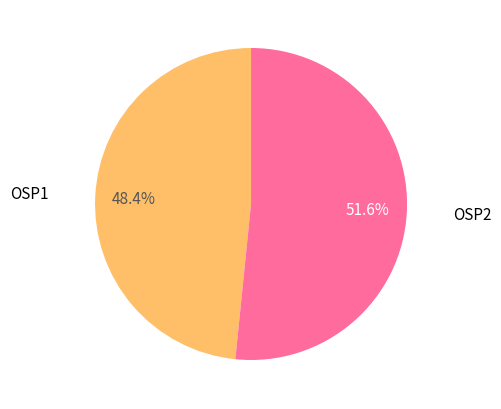

Which category has the biggest portion of the pie?

OSP2